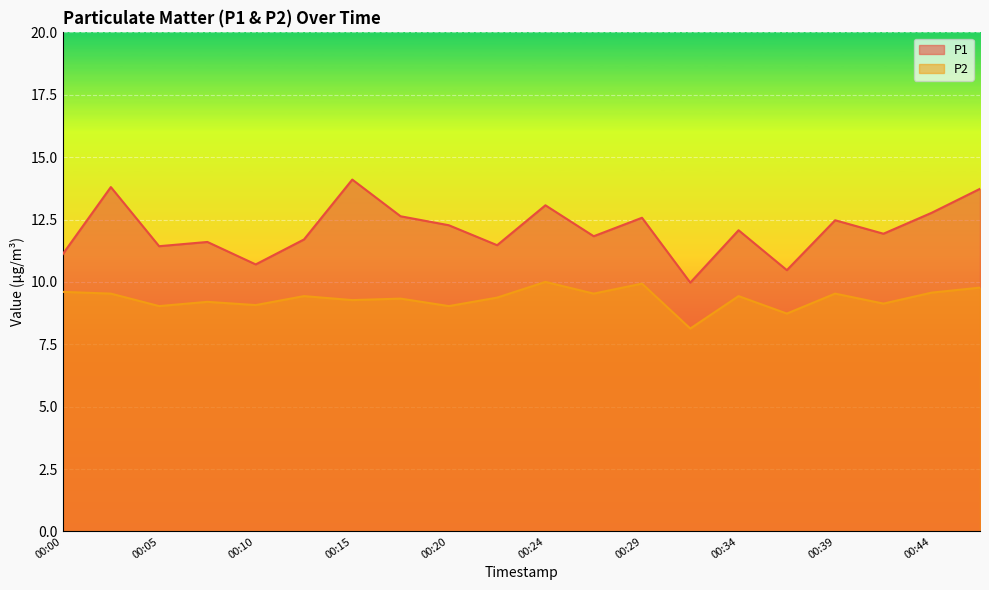

At how many categories does at least one series exceed 9?

20